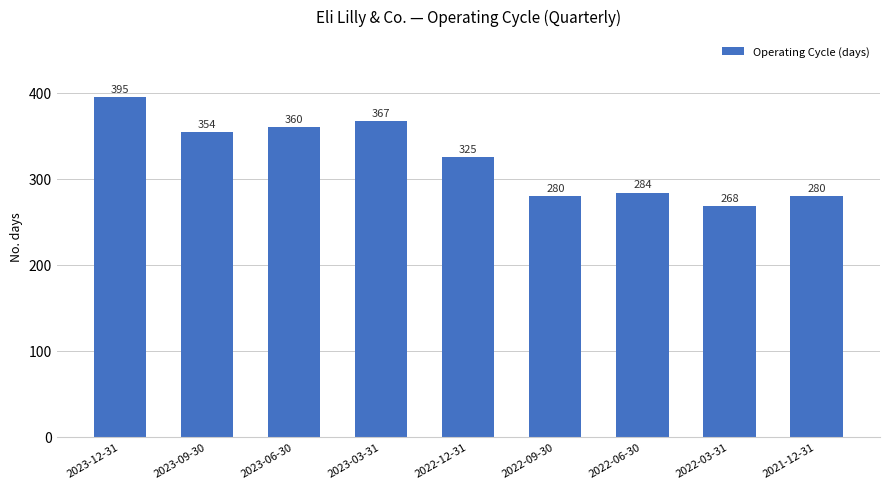

What is the sum of all values?

2913